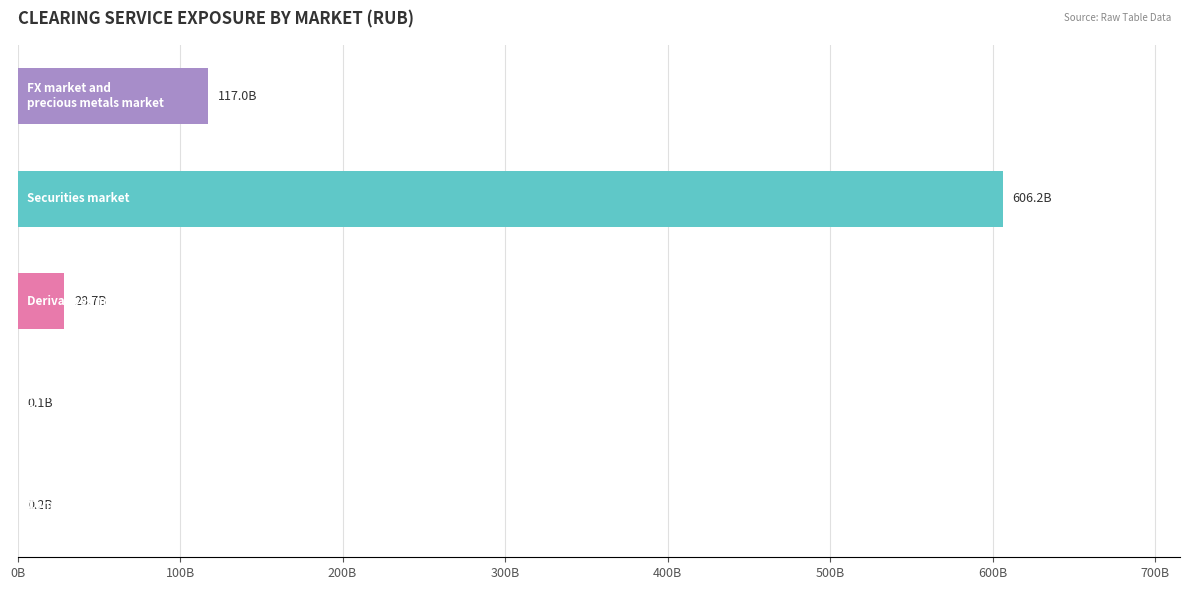

Are the bars horizontal?

Yes